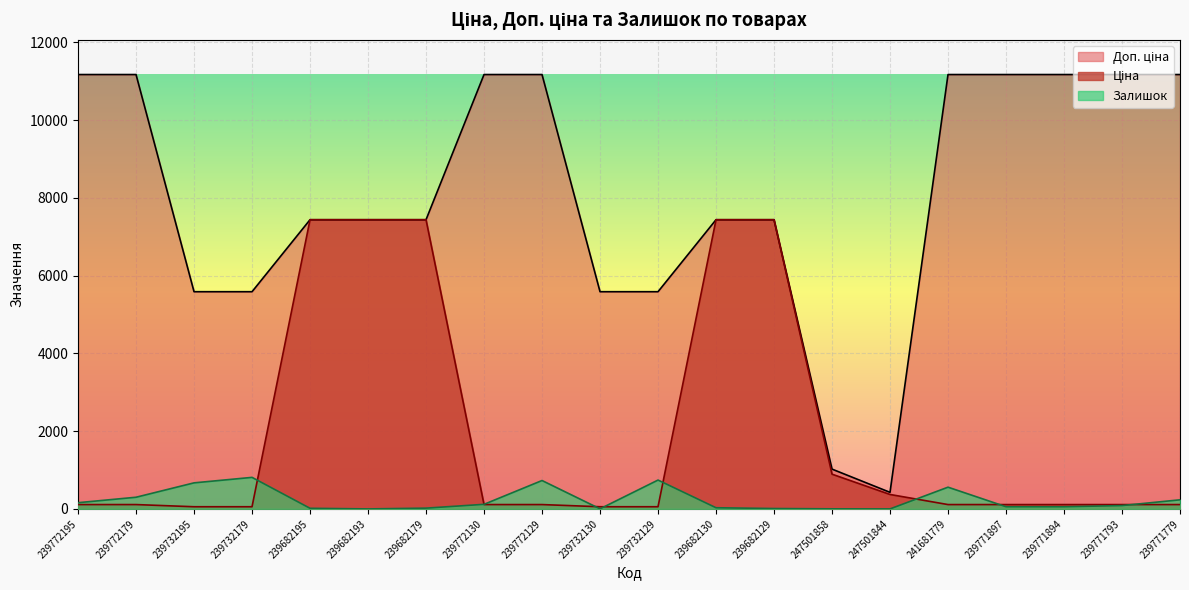

What is the label of the 16th point from the right?

239682195